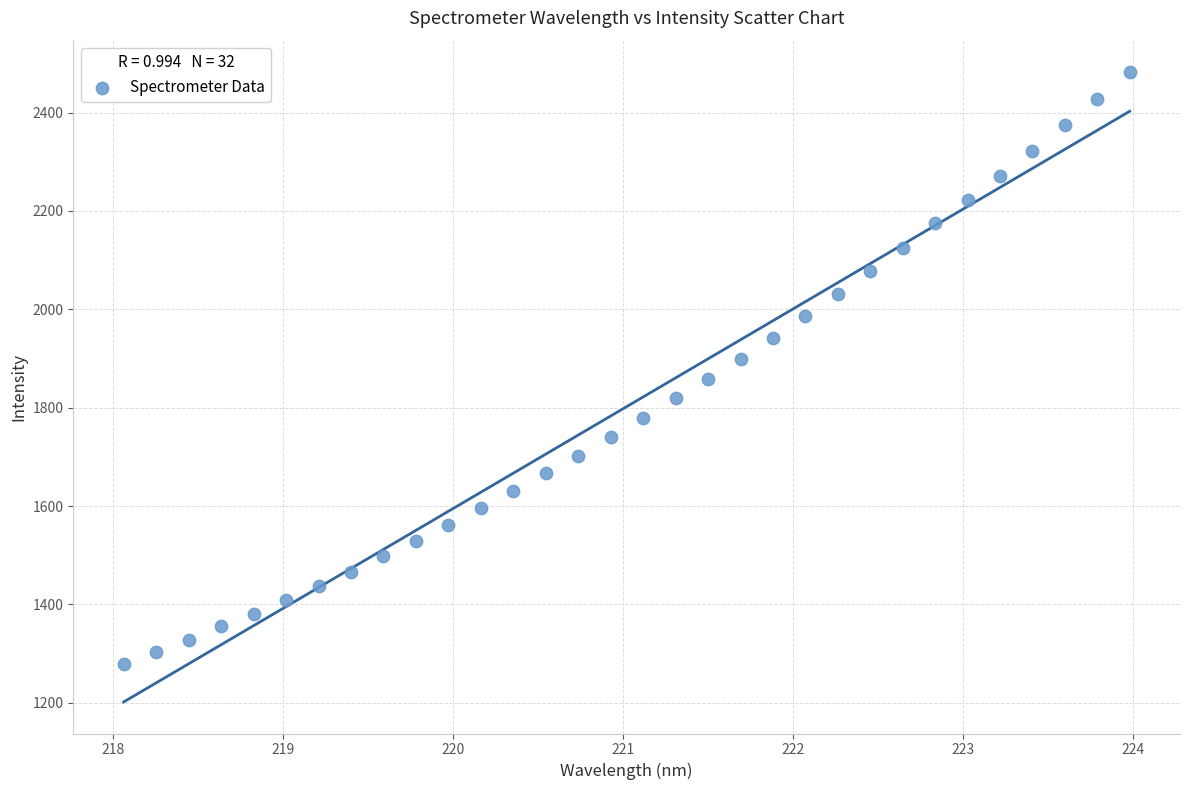

What is the range of X values (max minus min)?

5.9